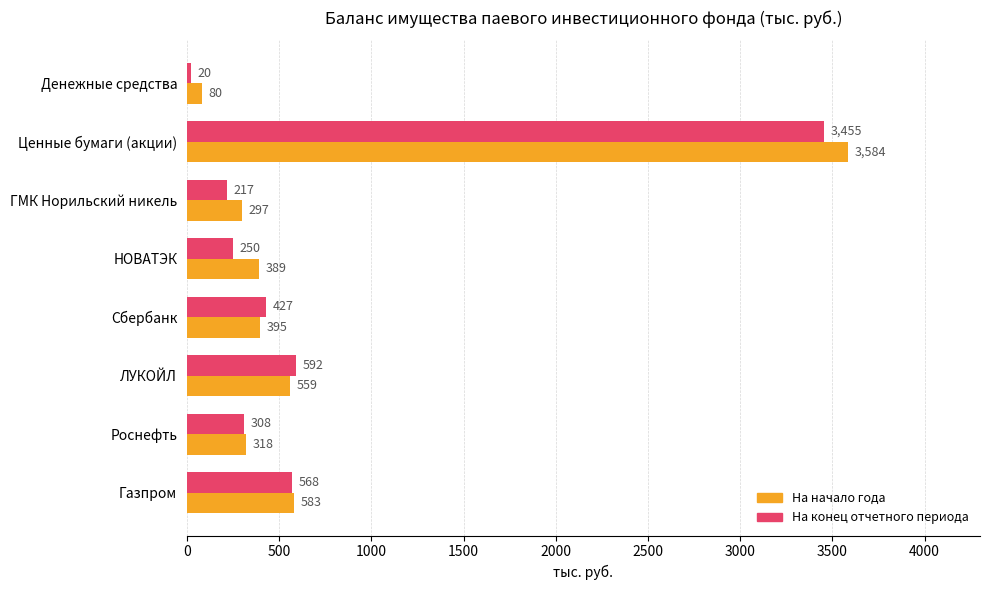

What is the difference between the second highest and minimum values in the На конец отчетного периода series?

572